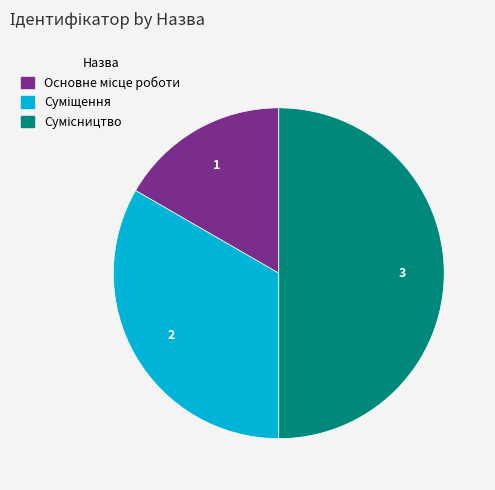

Between Основне місце роботи and Суміщення, which is larger?

Суміщення